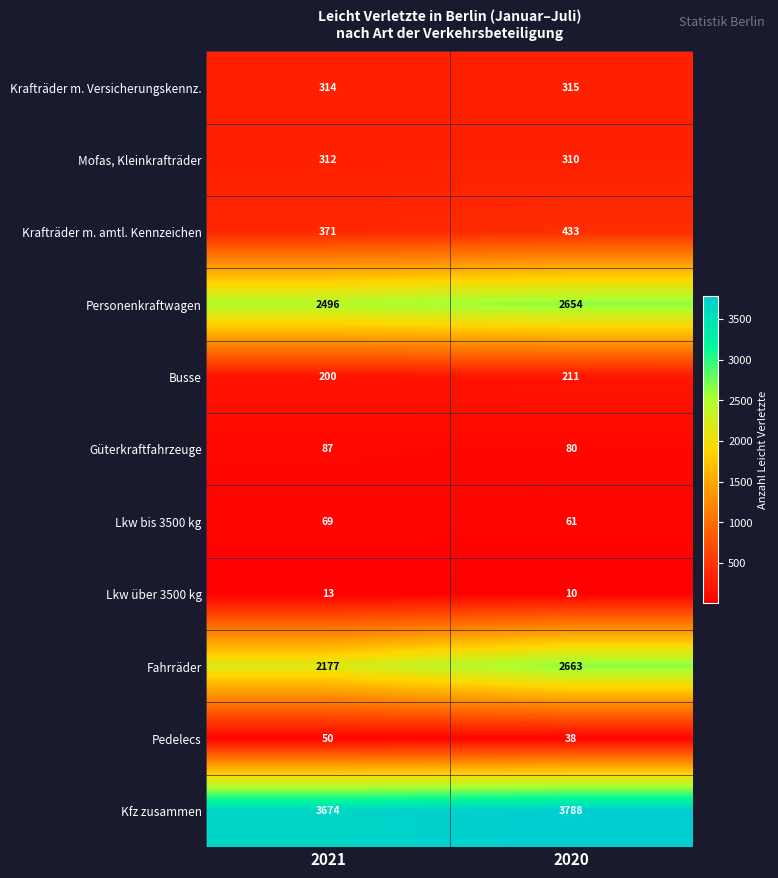

Reading left to right, transcribe all the data shown in this chart.

Krafträder m. Versicherungskennz.: 2021=314	2020=315
Mofas, Kleinkrafträder: 2021=312	2020=310
Krafträder m. amtl. Kennzeichen: 2021=371	2020=433
Personenkraftwagen: 2021=2496	2020=2654
Busse: 2021=200	2020=211
Güterkraftfahrzeuge: 2021=87	2020=80
Lkw bis 3500 kg: 2021=69	2020=61
Lkw über 3500 kg: 2021=13	2020=10
Fahrräder: 2021=2177	2020=2663
Pedelecs: 2021=50	2020=38
Kfz zusammen: 2021=3674	2020=3788